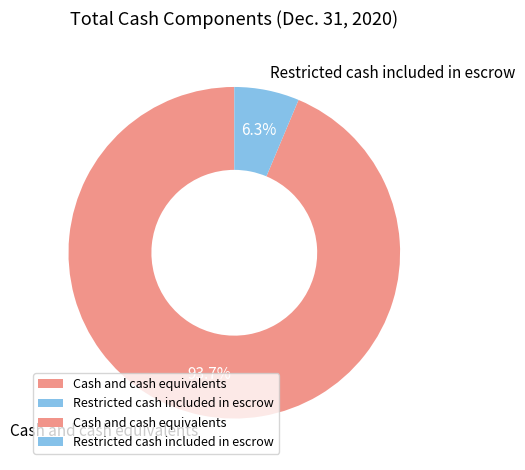

Which slice is the largest?

Cash and cash equivalents